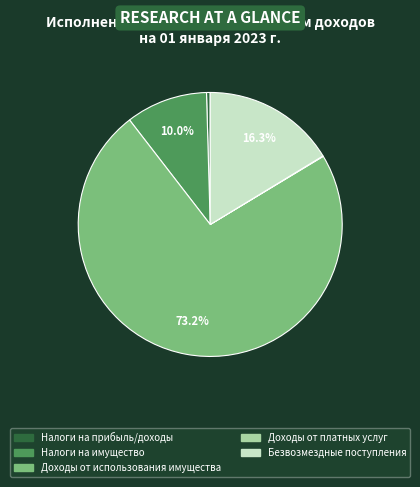

Is there any slice that represents more than half of the pie?

Yes